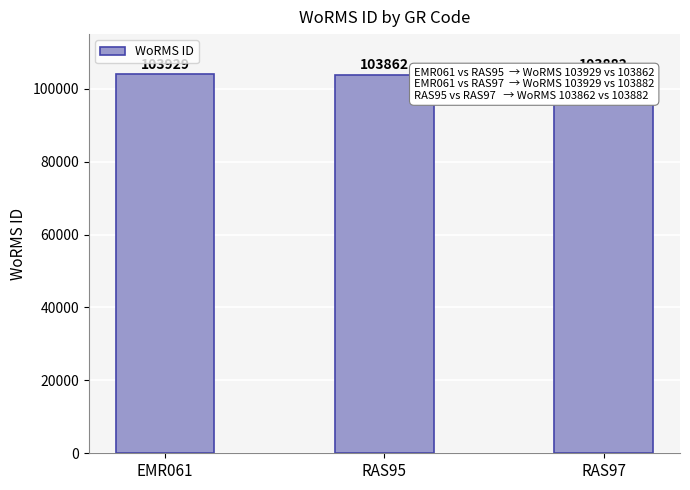

How many bars are there in total?

3